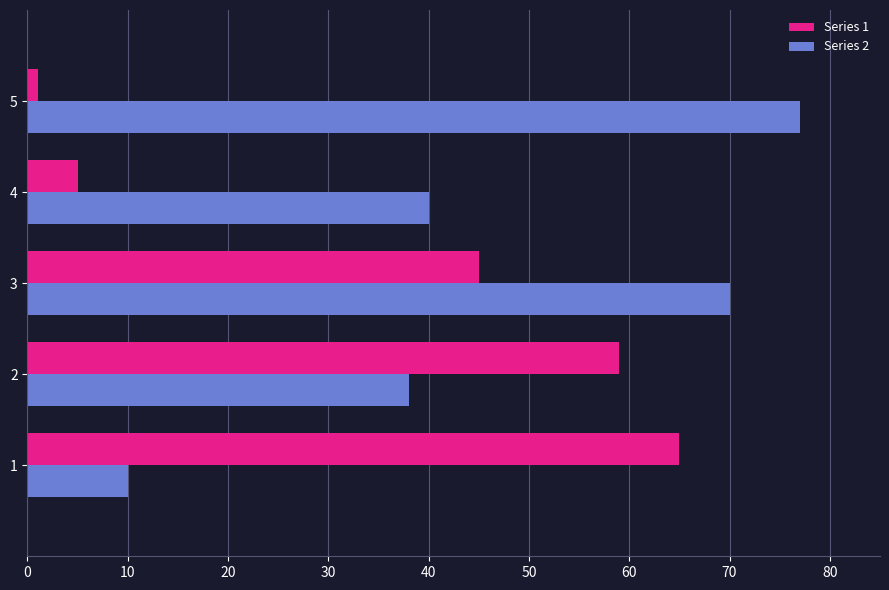

Is the value of Series 2 at 5 greater than the value of Series 1 at 1?

Yes